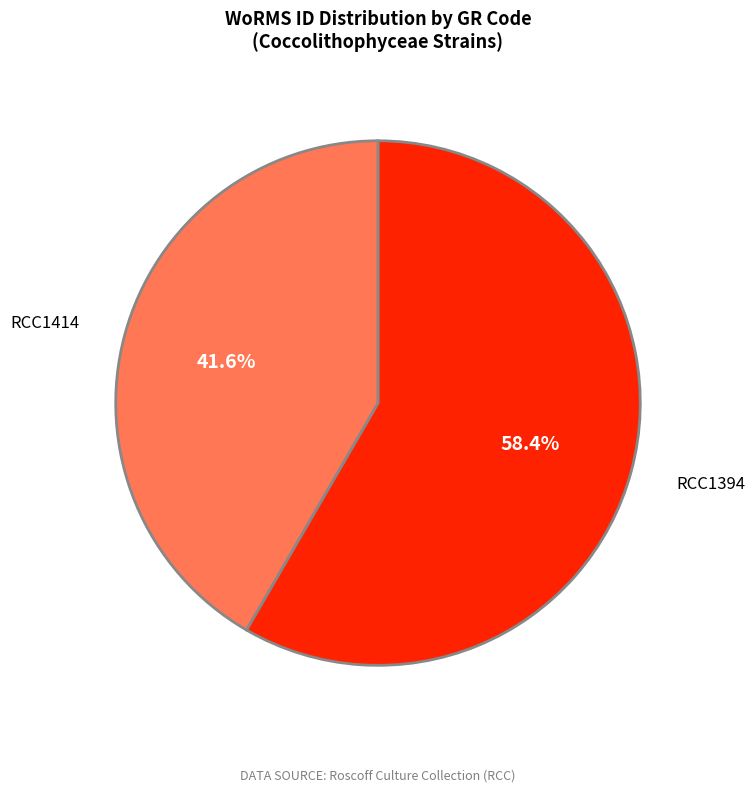

True or false: RCC1394 accounts for 58% of the total.

True